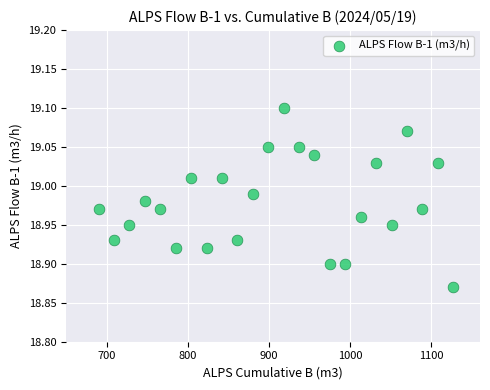

What is the range of X values (max minus min)?

437.0